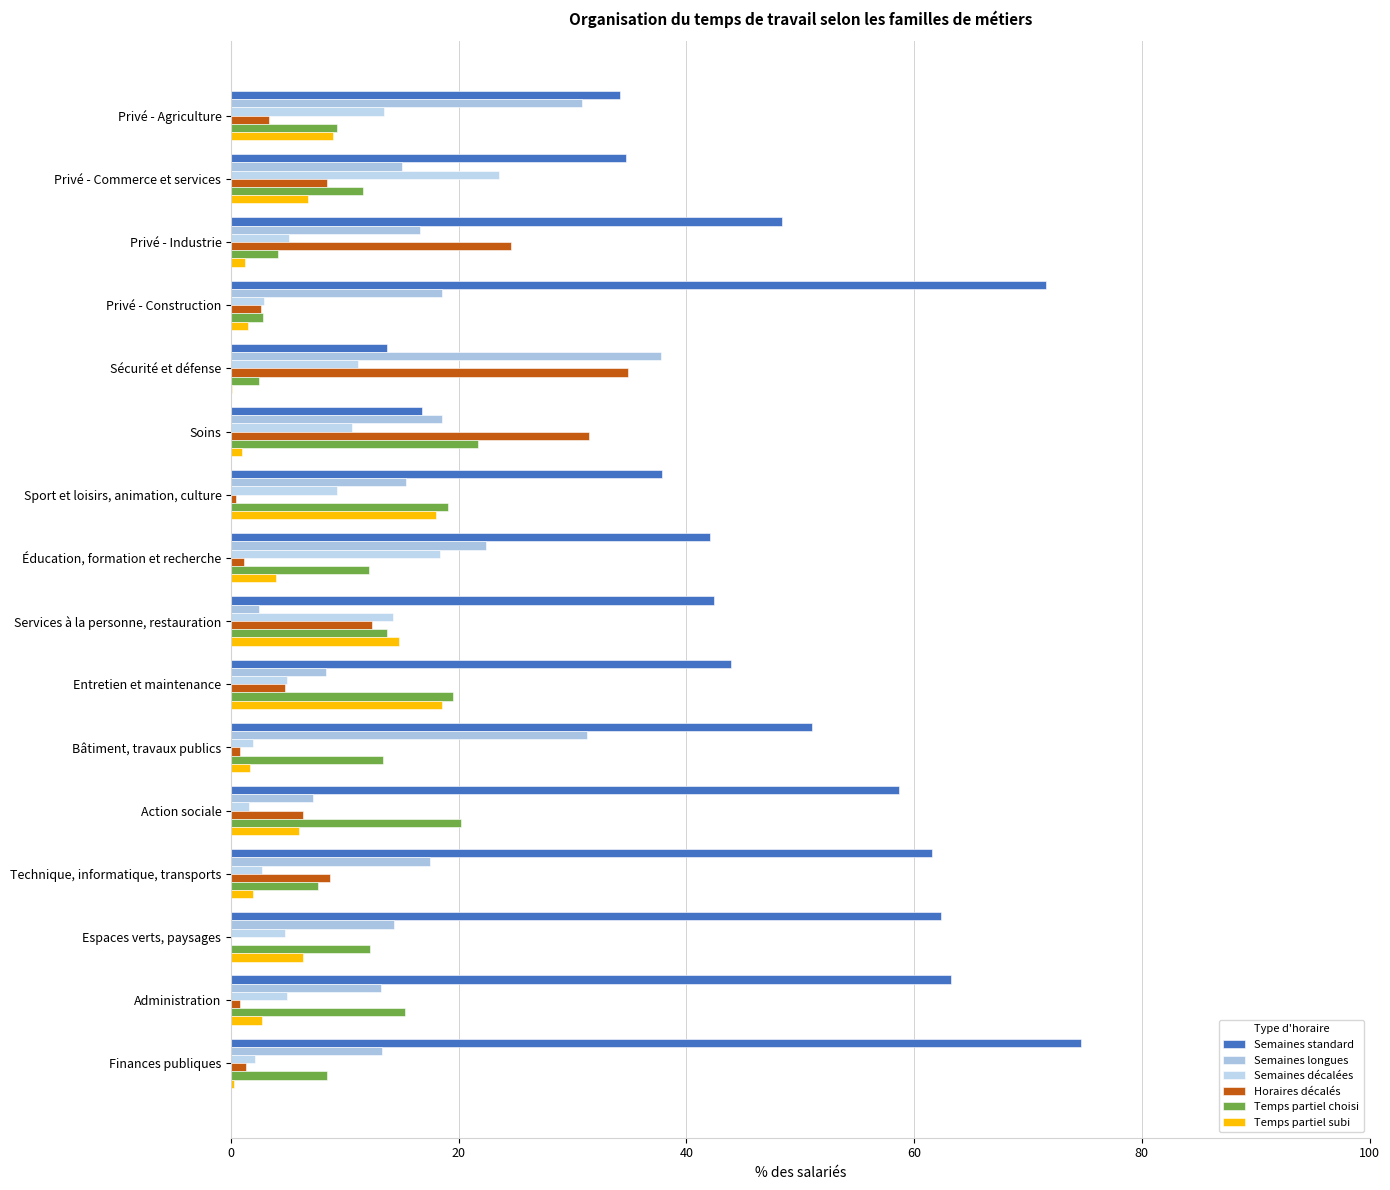

Count the number of categories in the chart.

16